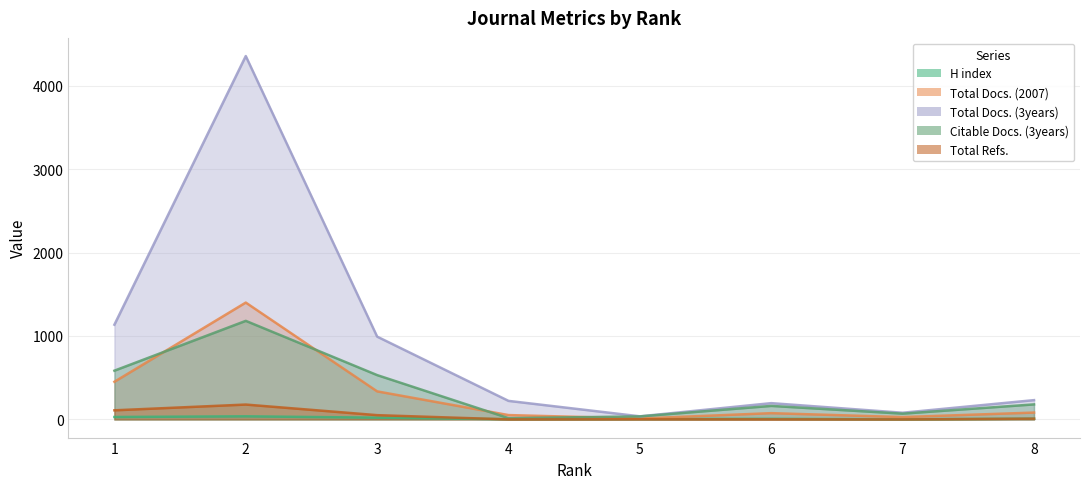

How many values in the Total Refs. series exceed 9?

3